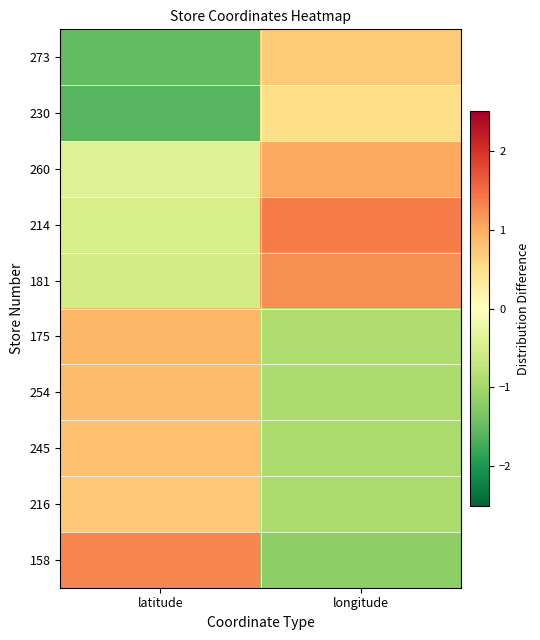

Reading right to left, list all the values displayed in this chart.

273: longitude=0.7	latitude=-1.5
230: longitude=0.5	latitude=-1.6
260: longitude=1.0	latitude=-0.4
214: longitude=1.4	latitude=-0.5
181: longitude=1.2	latitude=-0.6
175: longitude=-0.9	latitude=0.9
254: longitude=-0.9	latitude=0.8
245: longitude=-0.9	latitude=0.8
216: longitude=-0.9	latitude=0.7
158: longitude=-1.2	latitude=1.3